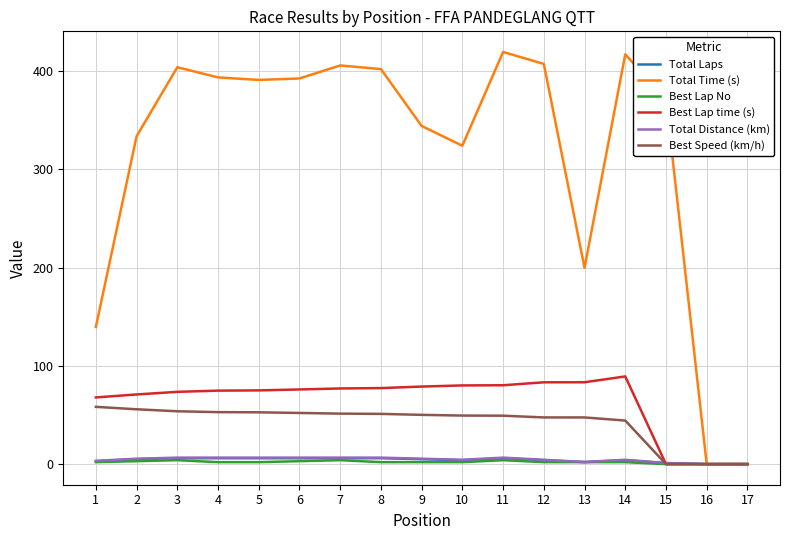

Is the value of Total Distance (km) at 7 greater than the value of Best Lap time (s) at 7?

No